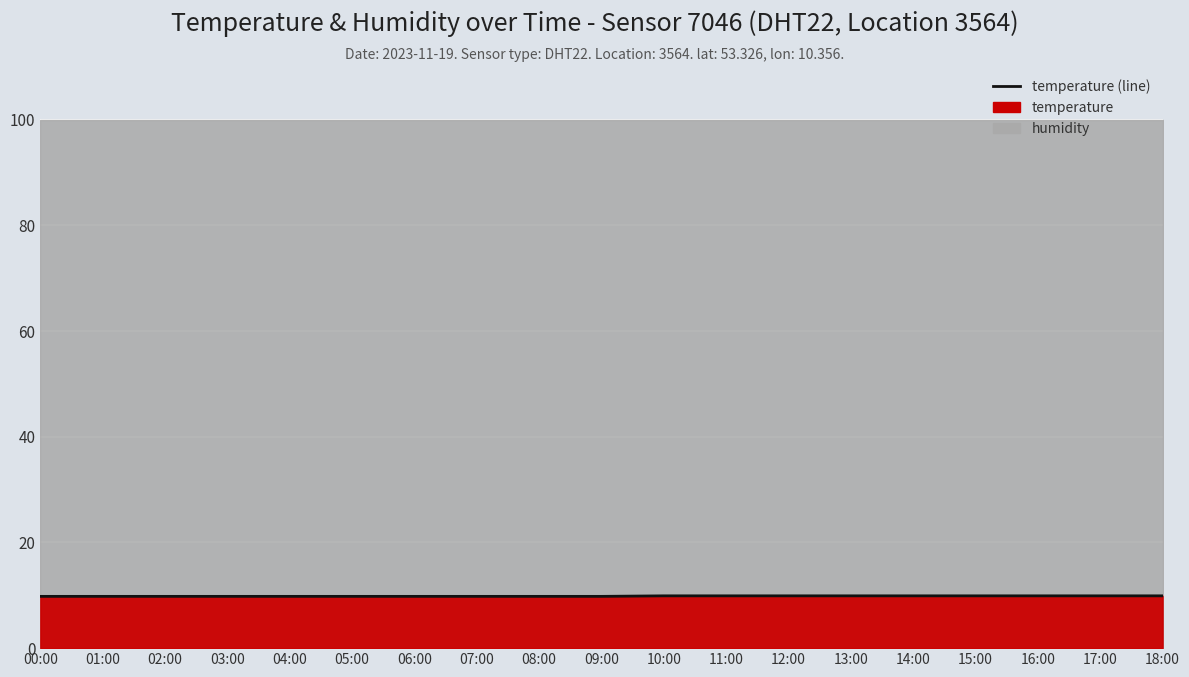

What is the average value?

9.8